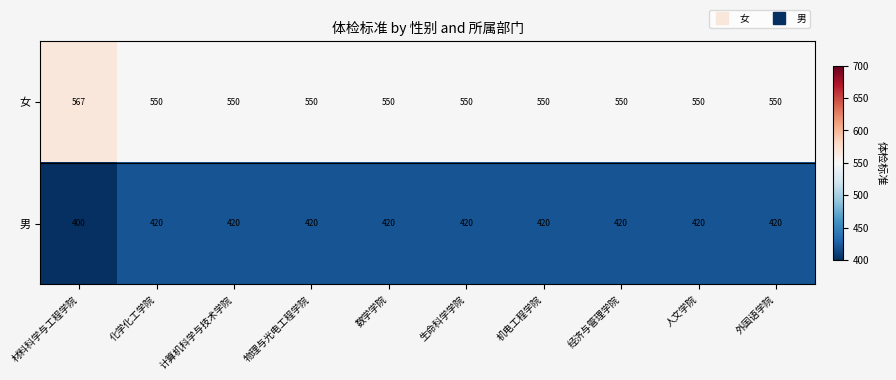

At 经济与管理学院, list the series in order from largest to smallest.

女, 男